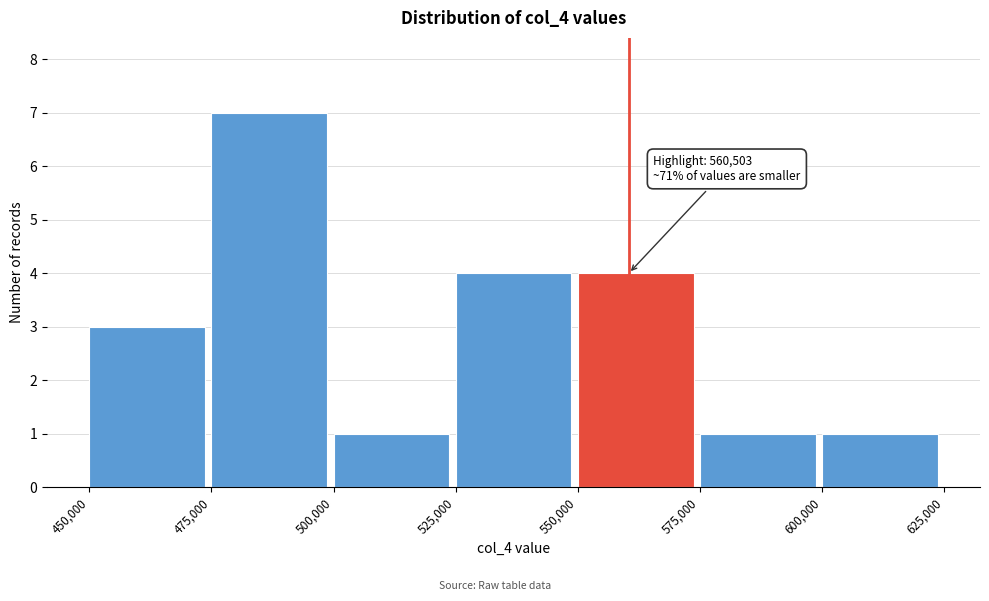

Over which range of the x-axis is the bar tallest?

475,000 to 500,000